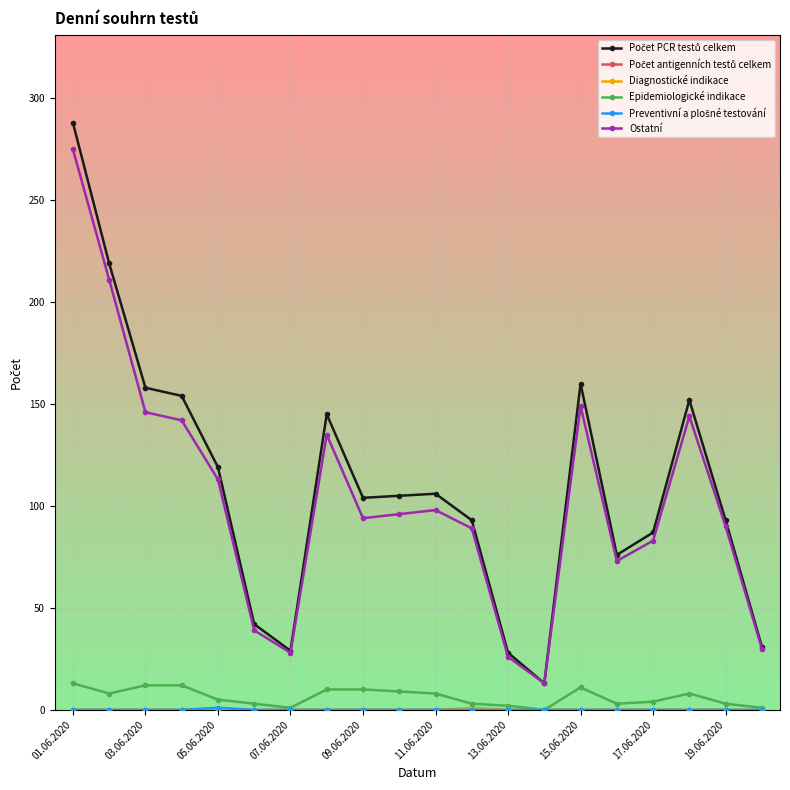

True or false: Epidemiologické indikace and Ostatní intersect in this chart.

False